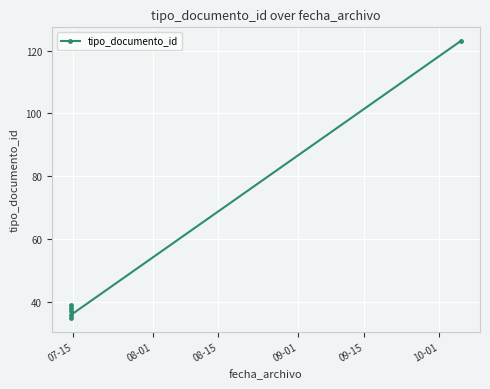

How many data points are above 38?

2